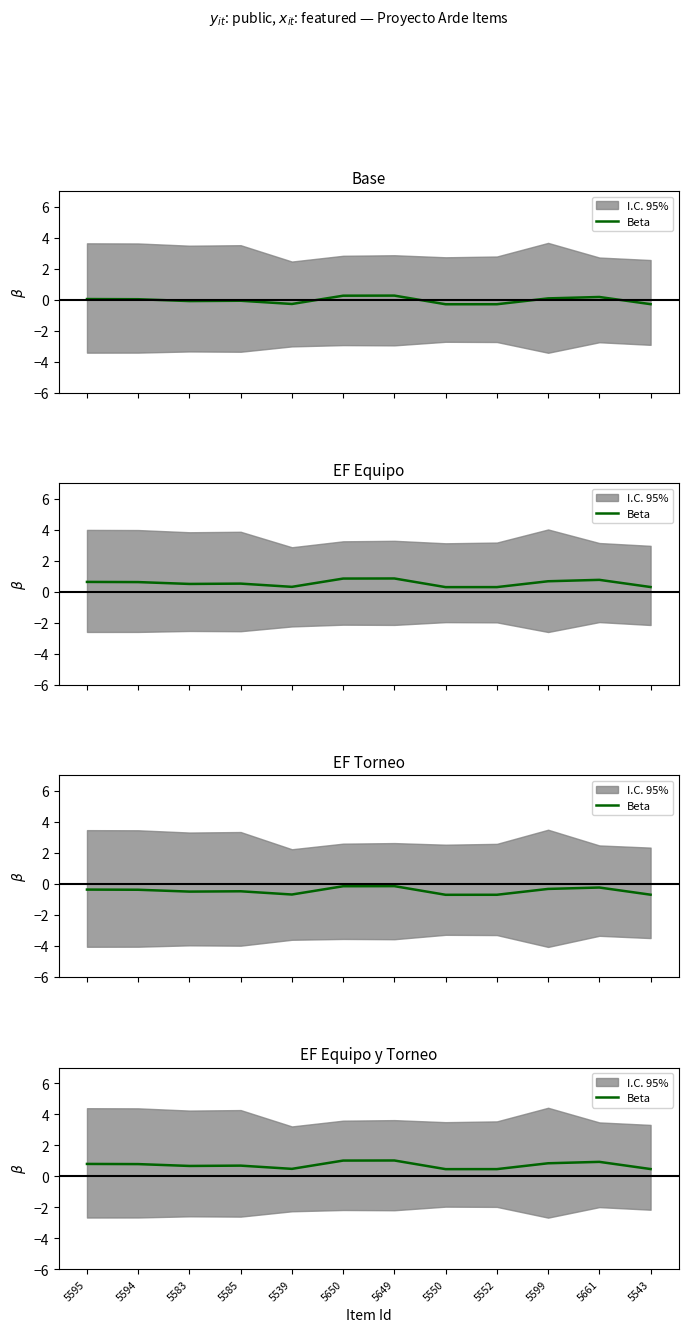

The chart shows a value of 0.5 at 5543. True or false?

True